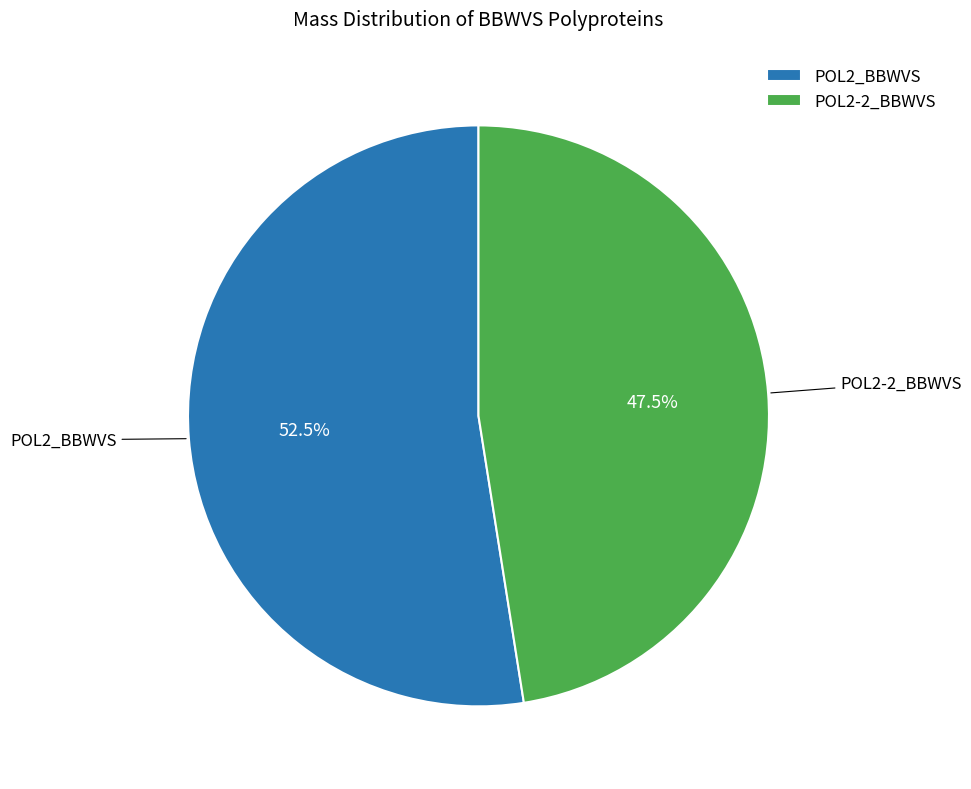

What is the majority slice?

POL2_BBWVS